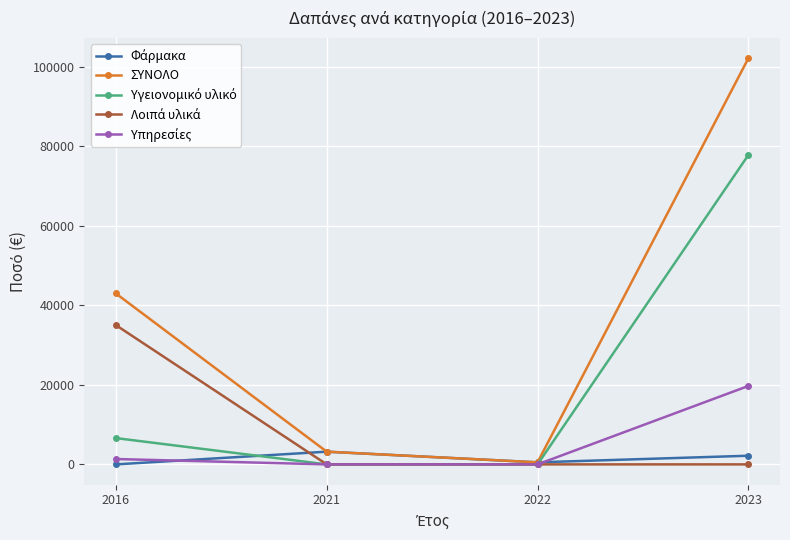

How many lines are shown in the chart?

5